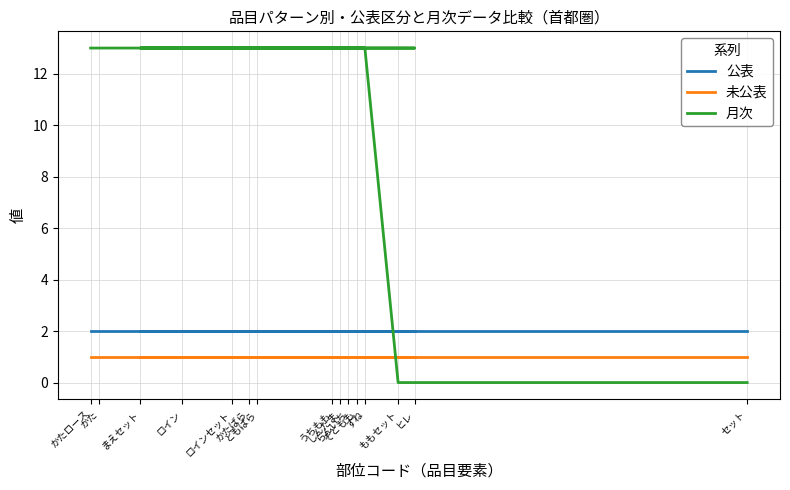

Count the number of data series in this chart.

3